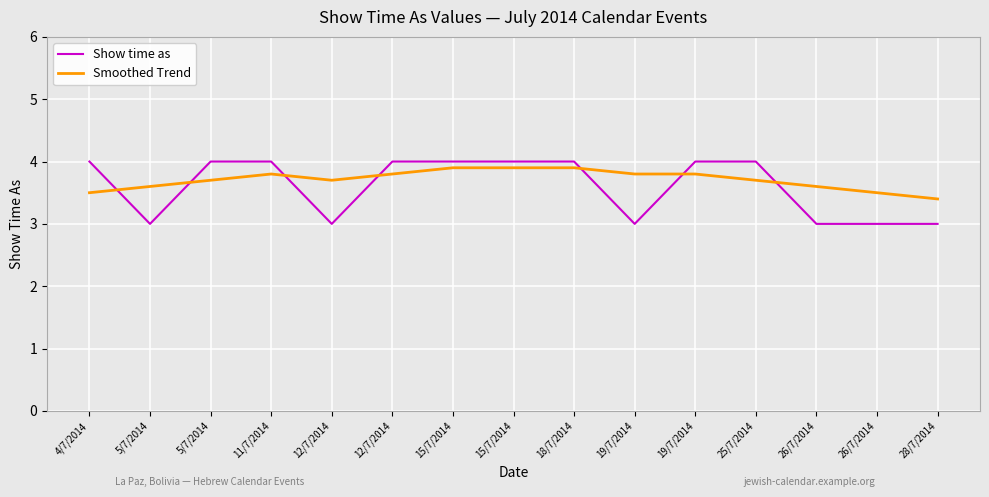

What are all the series names shown in the legend?

Show time as, Smoothed Trend